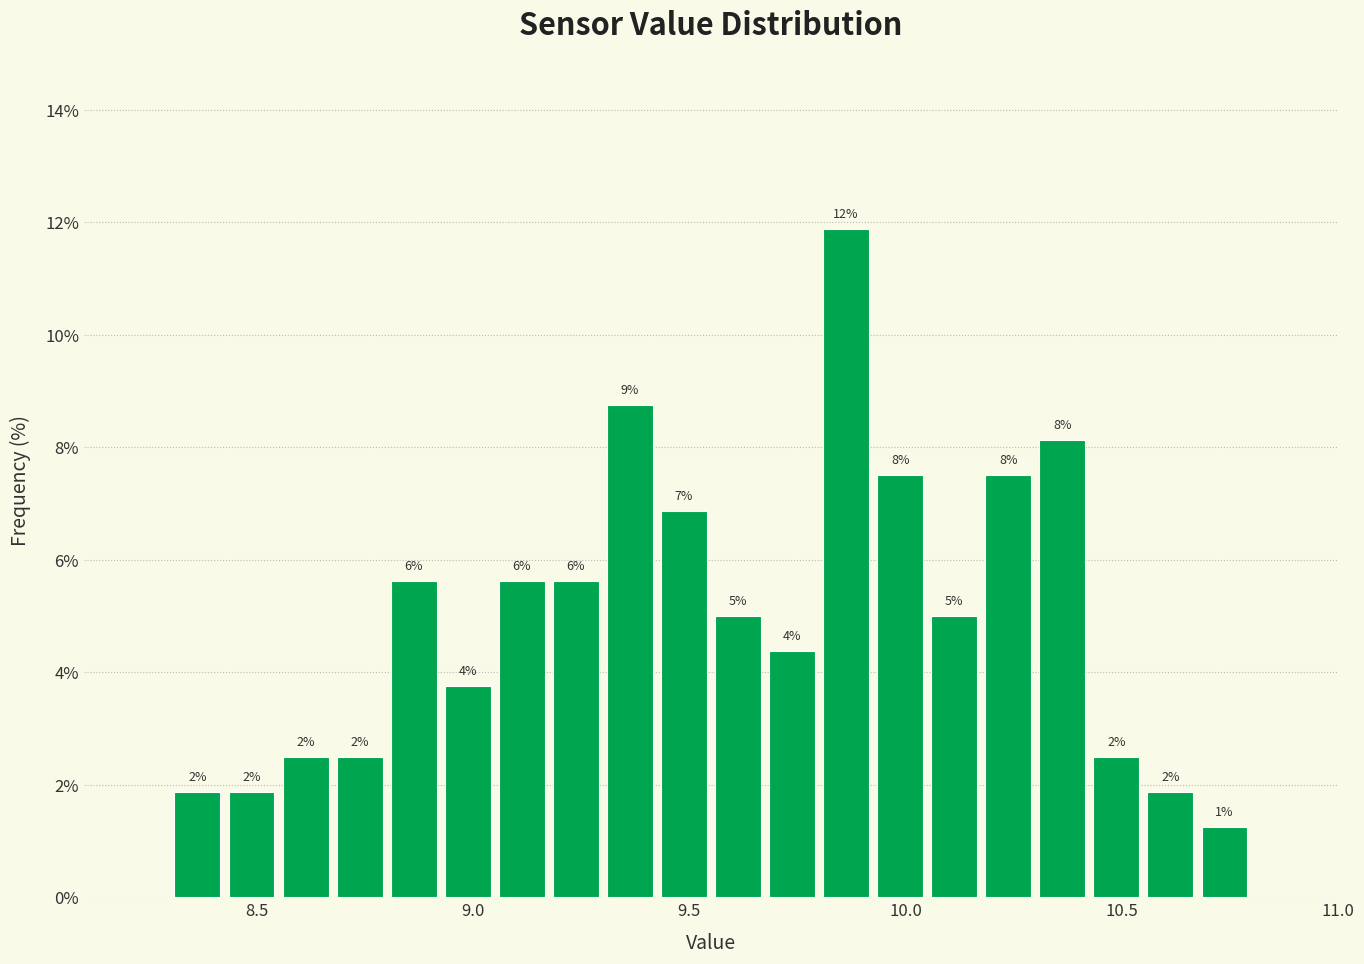

Around what value on the x-axis is the tallest bar? Give the approximate position of its centre, as read against the axis.

9.85